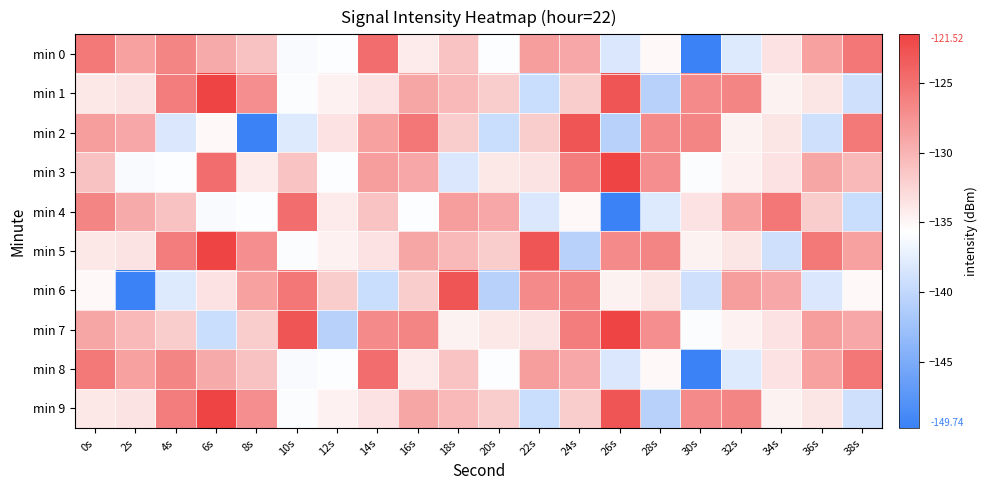

Which label corresponds to the largest value in the chart?

6s